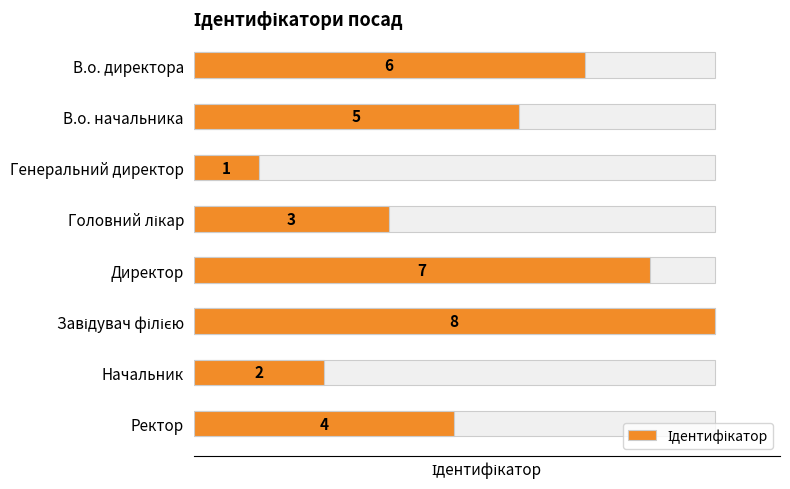

What is the sum of the values at Завідувач філією and Головний лікар?

11